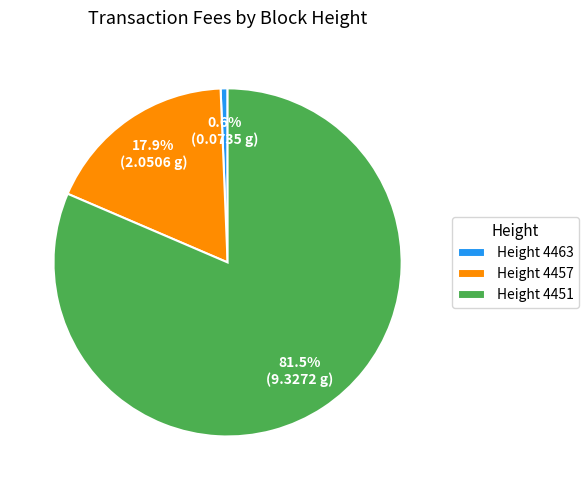

Which category has the smallest portion of the pie?

Height 4463